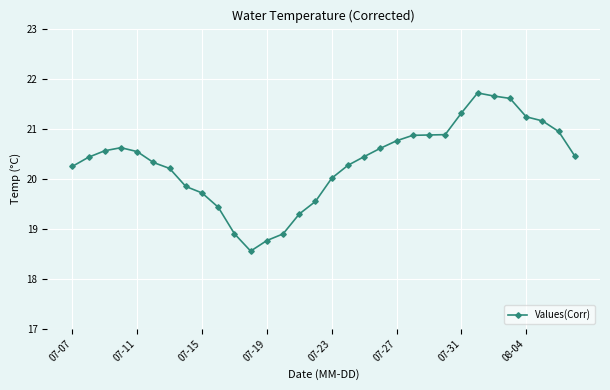

What is the maximum value shown in the chart?

21.7